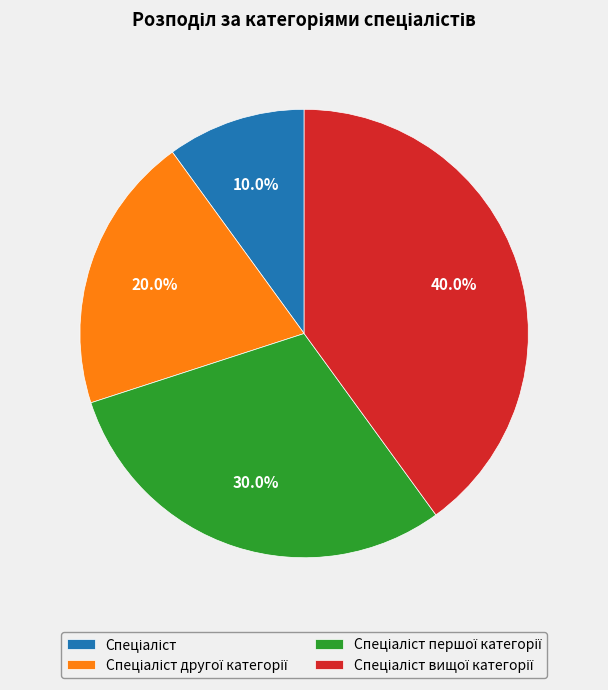

To the nearest percent, what is the difference between the largest and smallest slice percentages?

30%